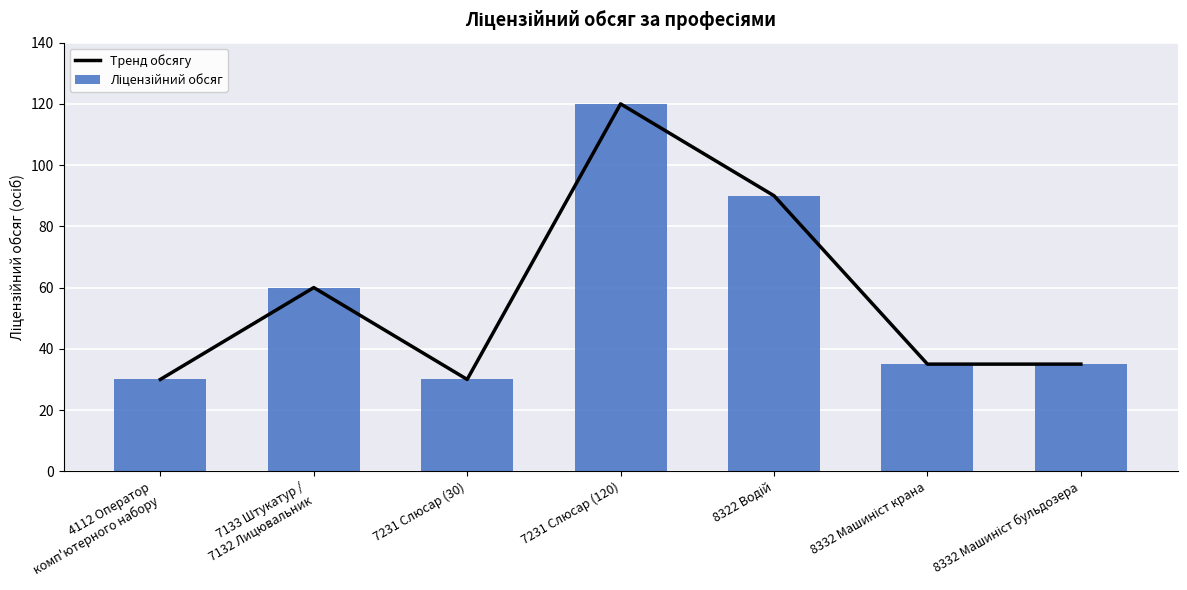

Reading left to right, transcribe all the data shown in this chart.

Тренд обсягу: 30	60	30	120	90	35	35
Ліцензійний обсяг: 30	60	30	120	90	35	35